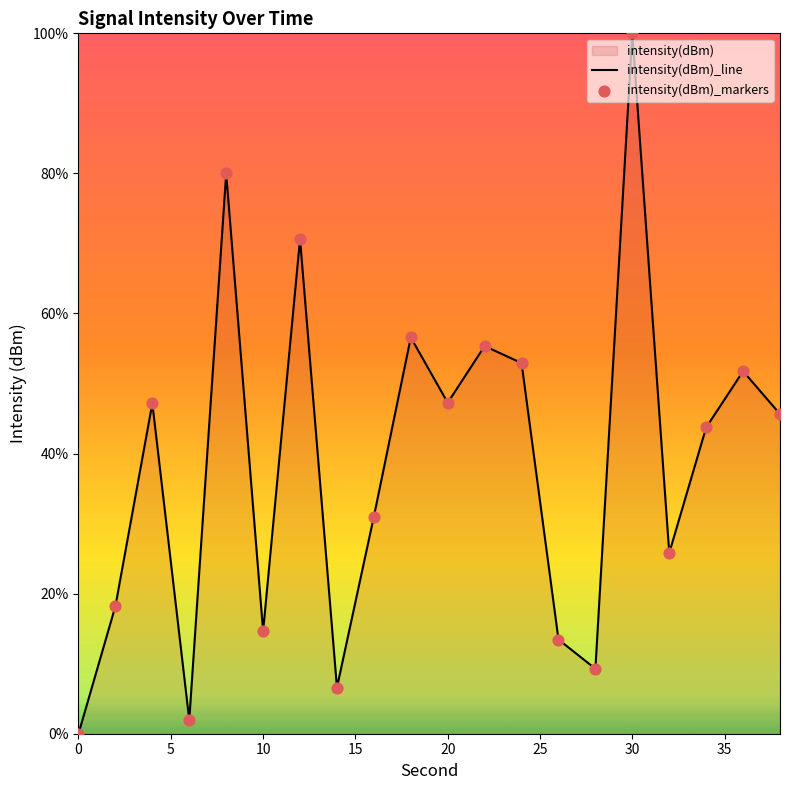

Read the value at 30.

100.0